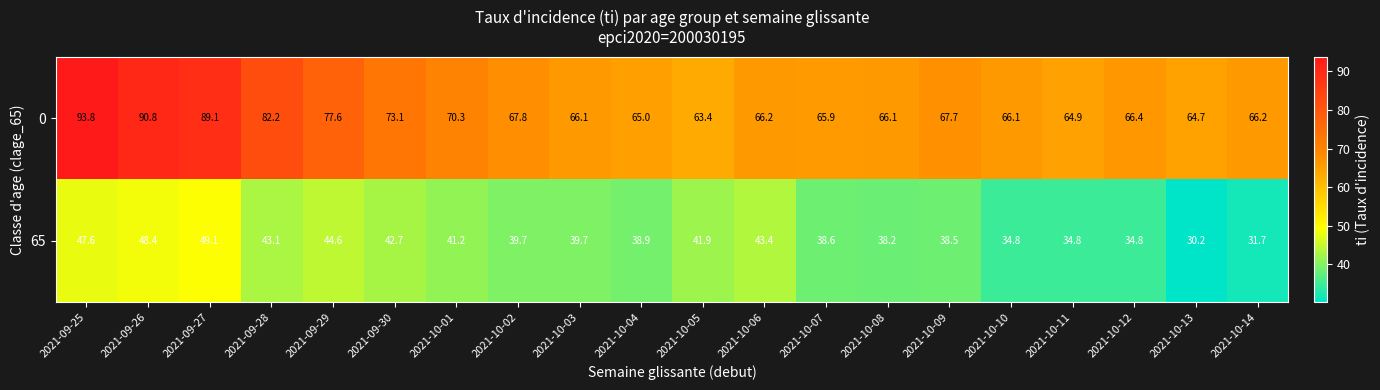

Which label corresponds to the largest value in the chart?

2021-09-25